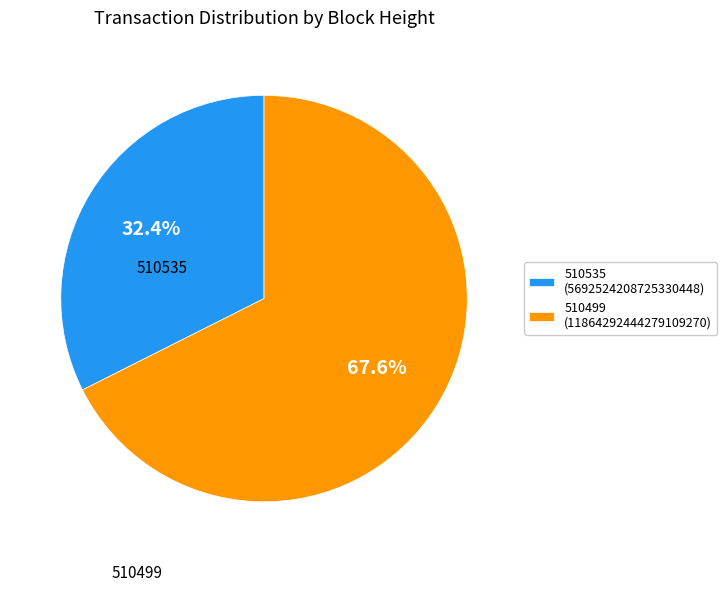

Between 510499 (11864292444279109270) and 510535 (5692524208725330448), which is larger?

510499 (11864292444279109270)